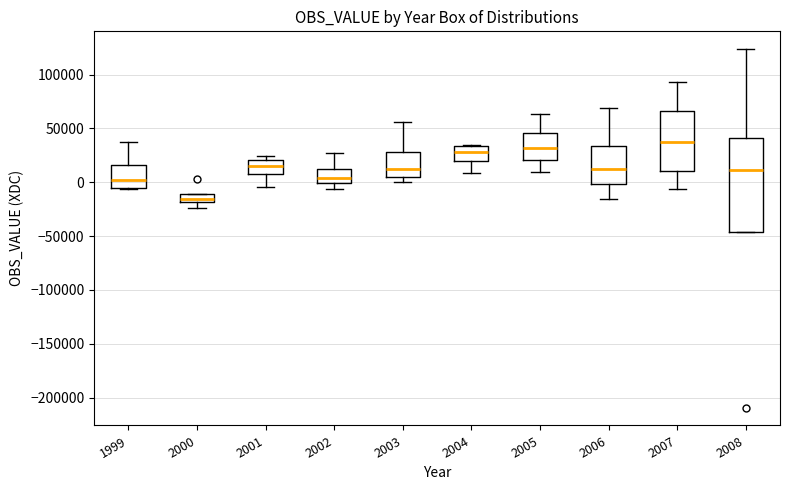

Reading left to right, transcribe this box plot: for each box, give where its median line is, the range the box spans, and where its two whiskers end, as read against the y-axis. The values are not printed on the chart, so give them approximately, as read against the axis.

1999: median 0, box -5000 to 15000, whiskers -5000 to 35000
2000: median -15000, box -20000 to -10000, whiskers -25000 to -10000
2001: median 15000, box 5000 to 20000, whiskers -5000 to 25000
2002: median 5000, box 0 to 15000, whiskers -5000 to 25000
2003: median 15000, box 5000 to 30000, whiskers 0 to 55000
2004: median 30000, box 20000 to 35000, whiskers 10000 to 35000
2005: median 30000, box 20000 to 45000, whiskers 10000 to 65000
2006: median 10000, box 0 to 35000, whiskers -15000 to 70000
2007: median 35000, box 10000 to 65000, whiskers -5000 to 95000
2008: median 10000, box -45000 to 40000, whiskers -45000 to 125000